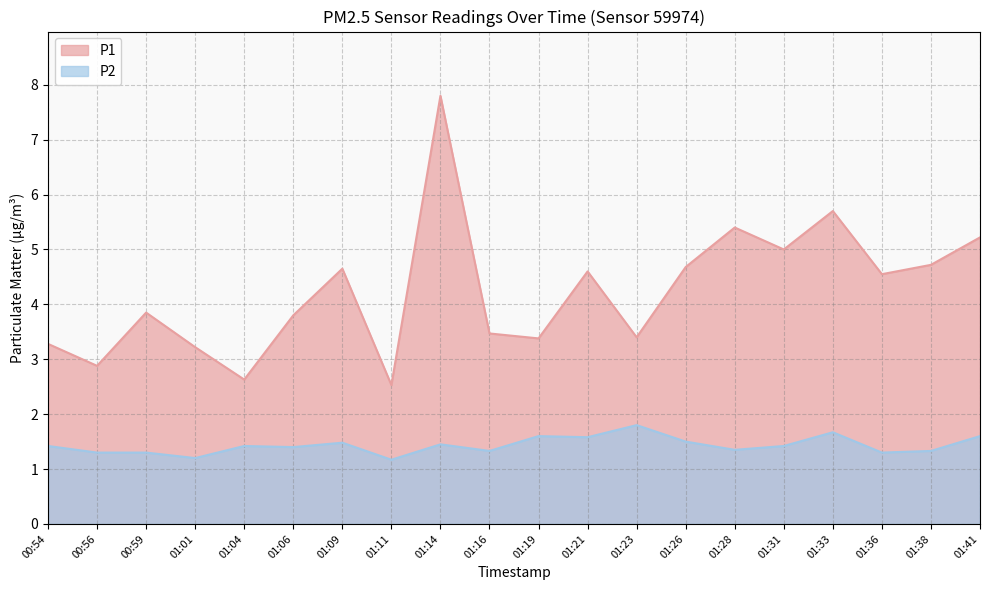

What is the minimum value shown in the chart?

1.2